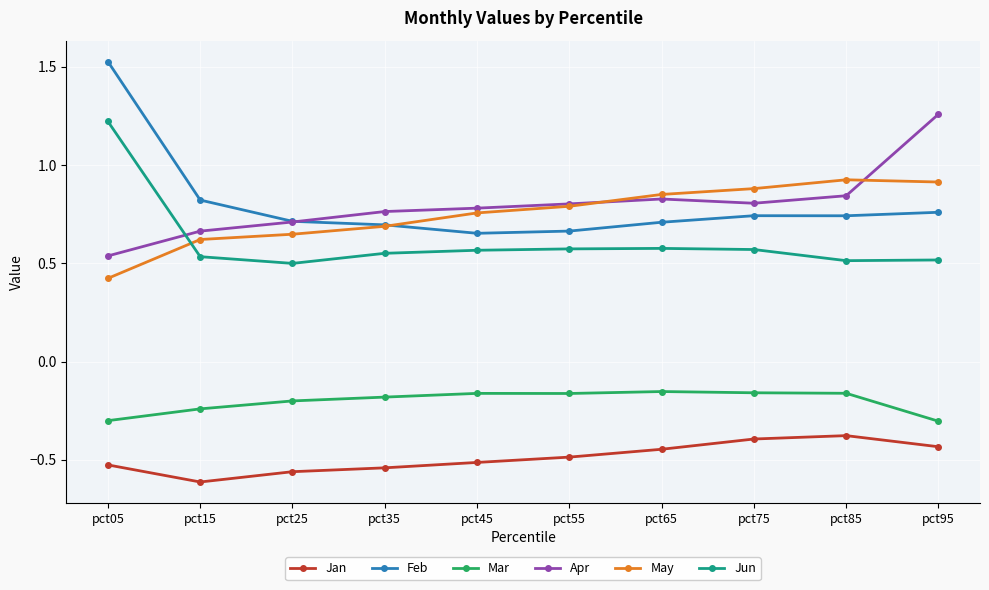

True or false: Apr has more than 0 interior local peaks.

True